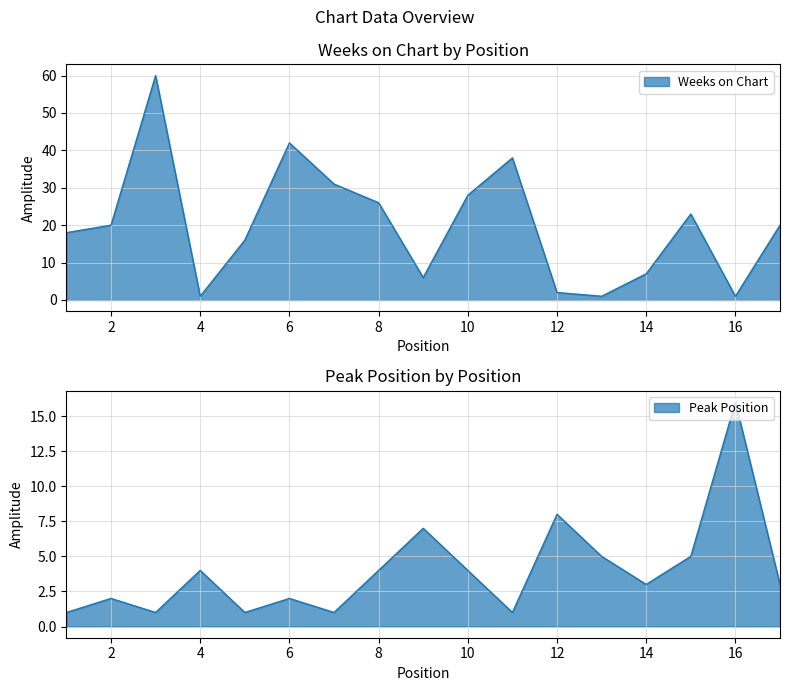

Reading left to right, extract all data points from this chart.

Weeks on Chart: 18	20	60	1	16	42	31	26	6	28	38	2	1	7	23	1	20
Peak Position: 1	2	1	4	1	2	1	4	7	4	1	8	5	3	5	16	3